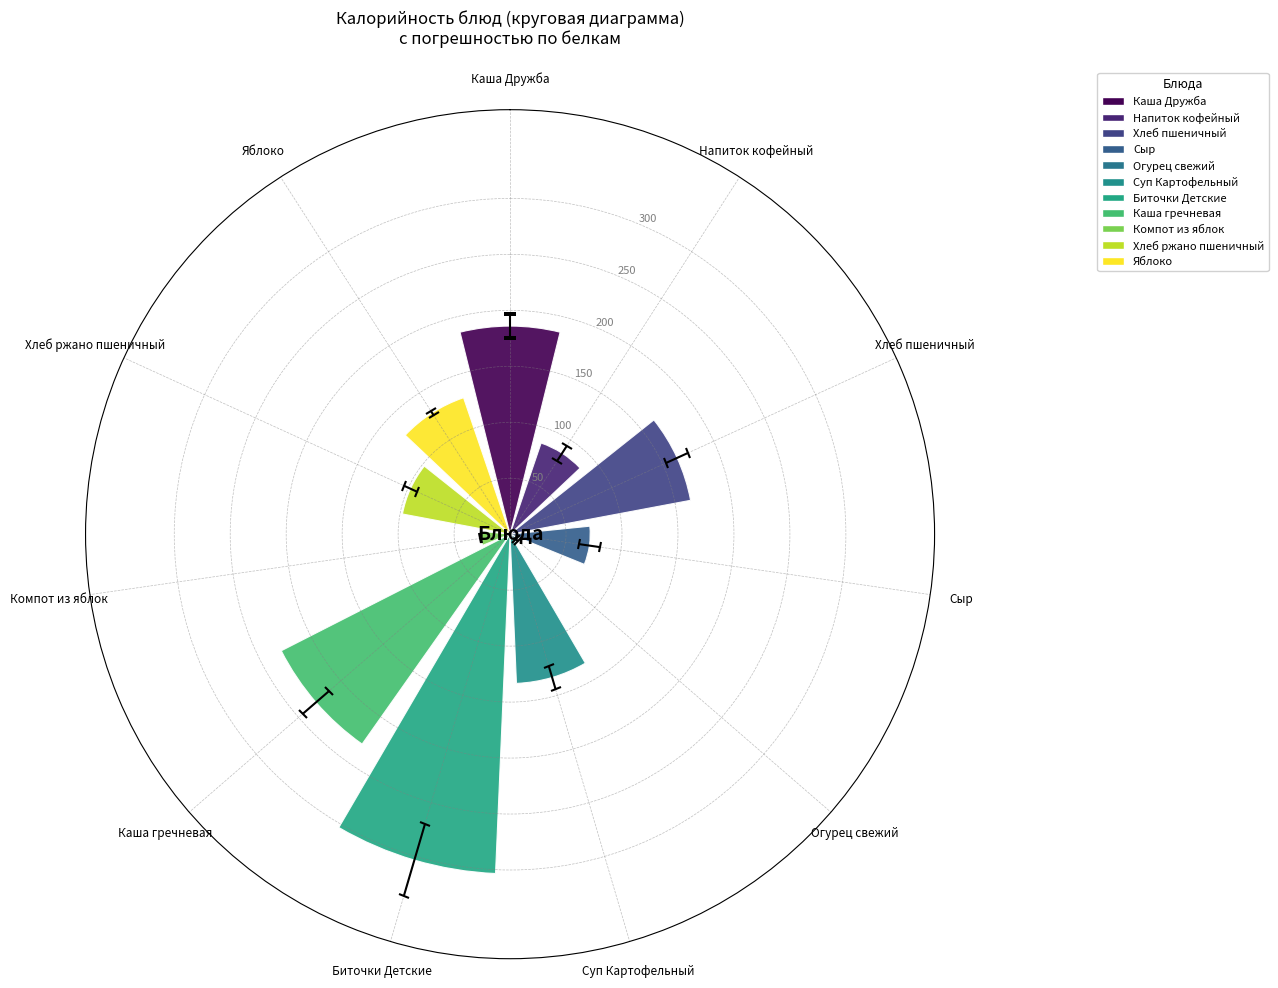

What is the sum of the values at Биточки Детские and Напиток кофейный?

389.4